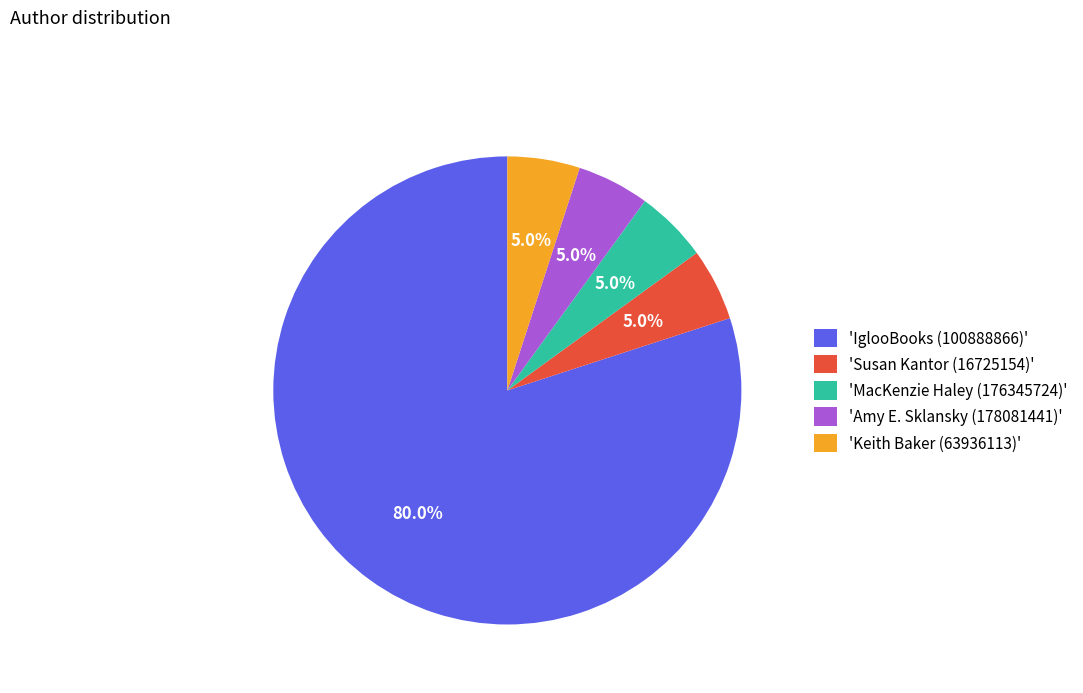

Between 'Susan Kantor (16725154)' and 'IglooBooks (100888866)', which is larger?

'IglooBooks (100888866)'